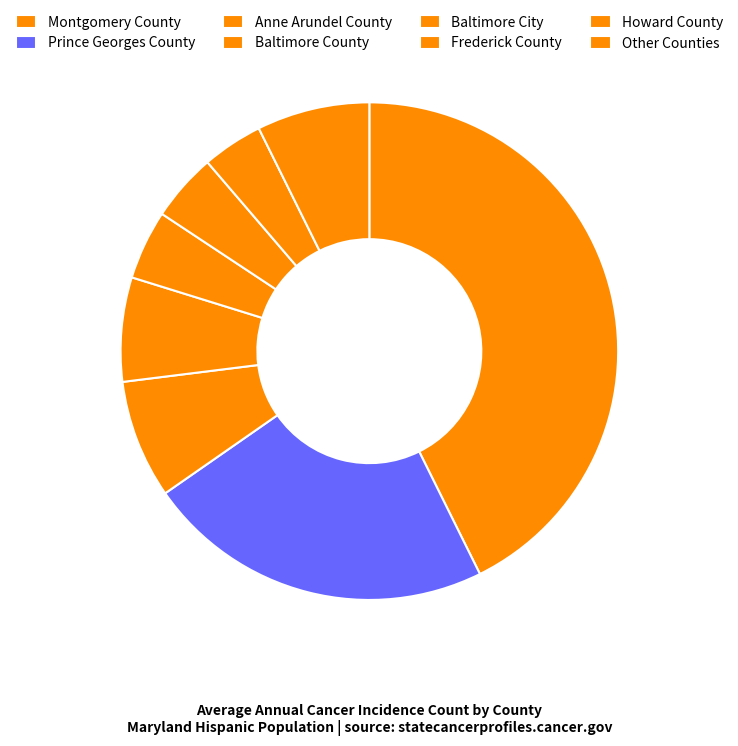

Which slice is the largest?

Montgomery County